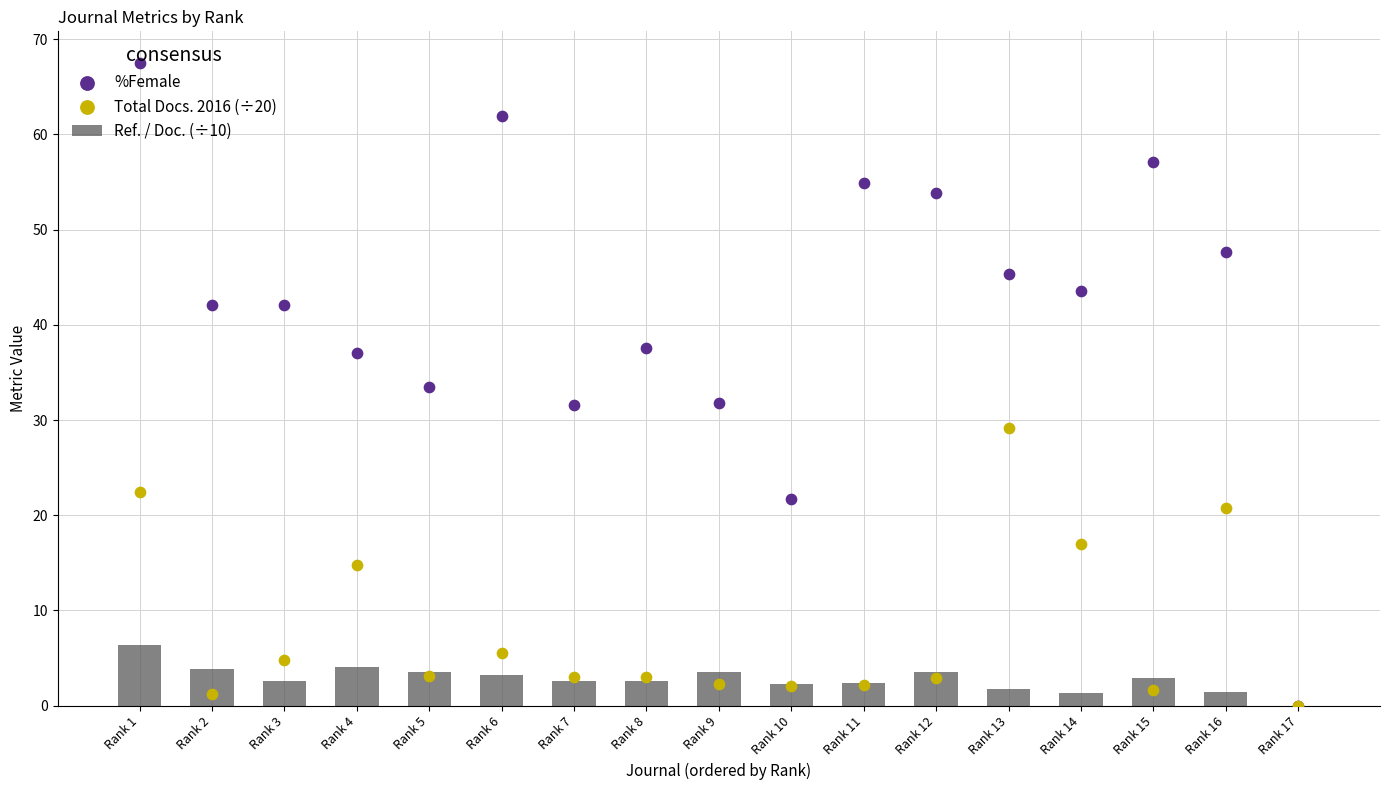

What are all the series names shown in the legend?

Ref. / Doc. (÷10), %Female, Total Docs. 2016 (÷20)